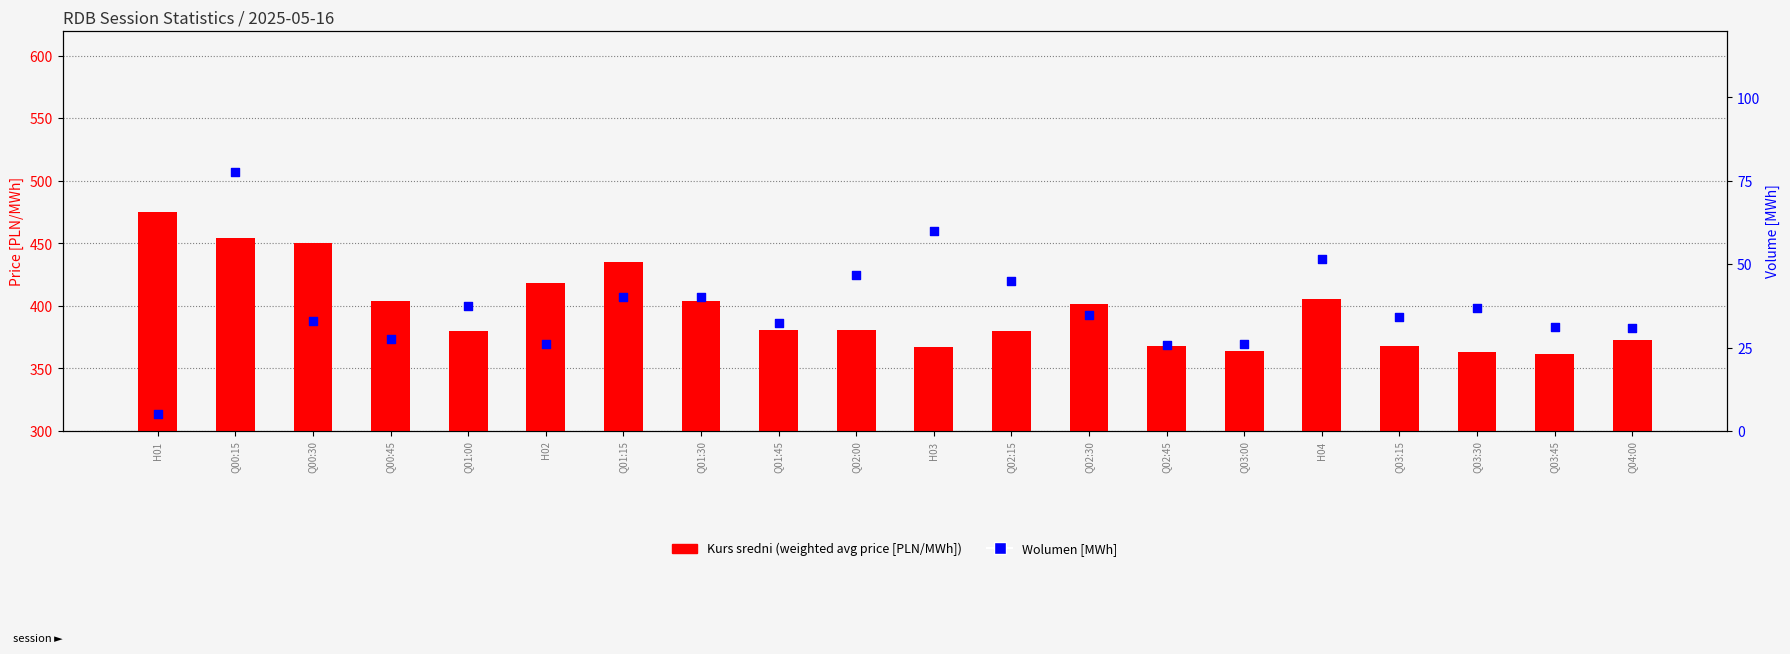

Is the value of Kurs sredni (weighted avg price) at H03 greater than the value of Wolumen [MWh] at H01?

Yes